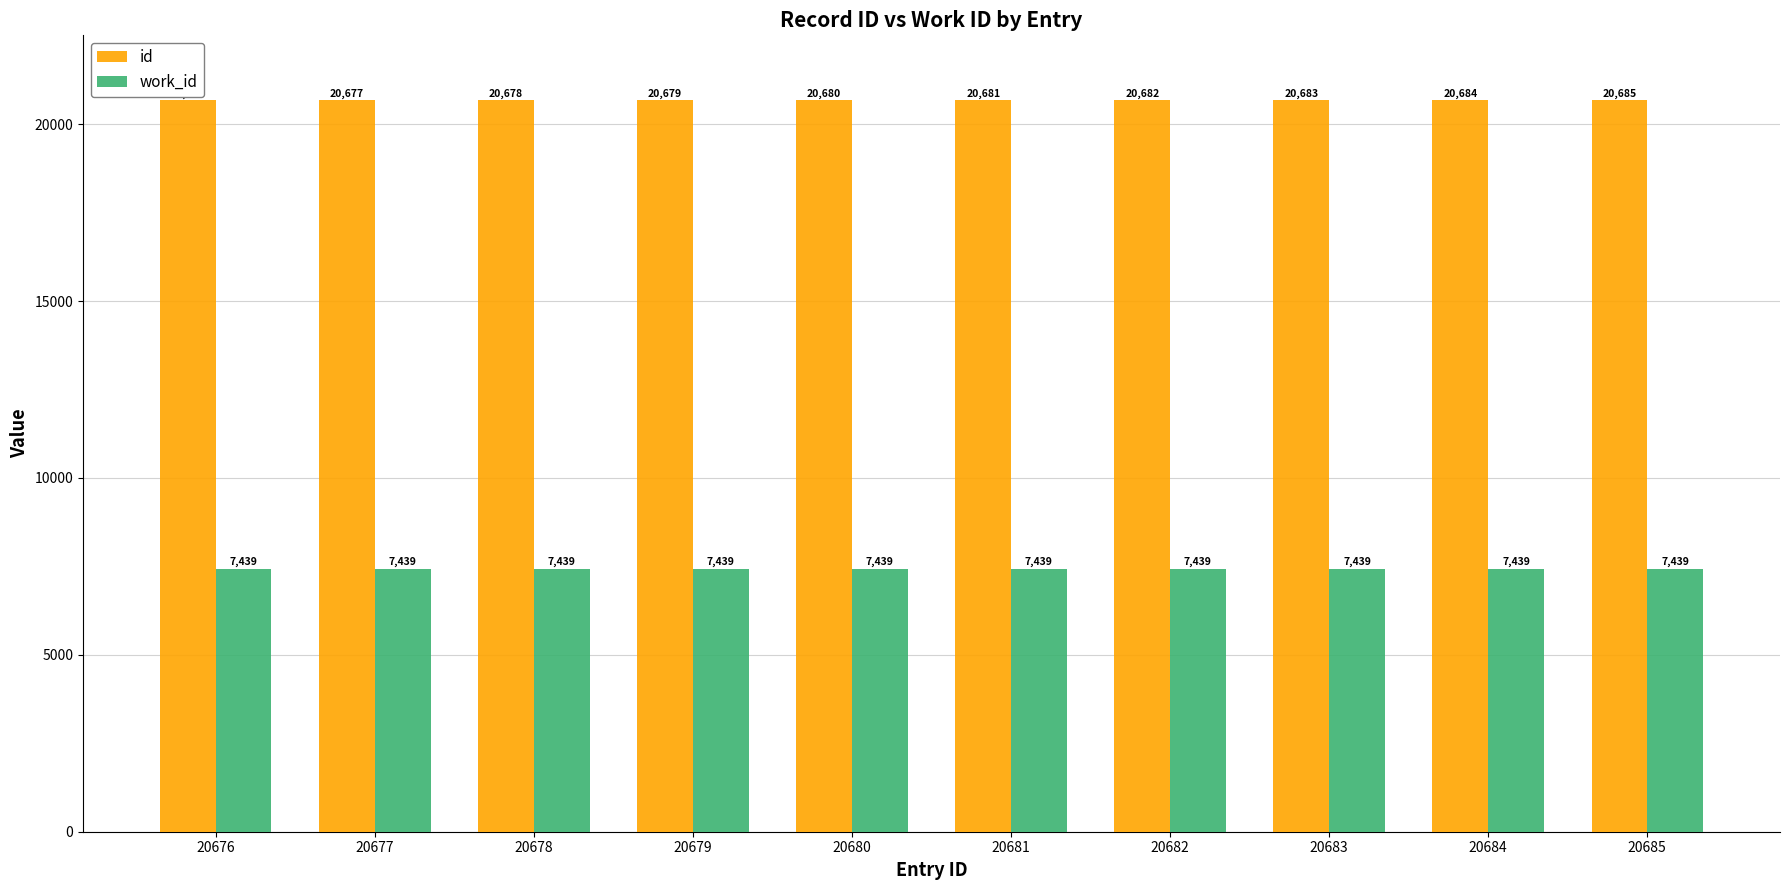

List the labels in order of id value, largest first.

20685, 20684, 20683, 20682, 20681, 20680, 20679, 20678, 20677, 20676